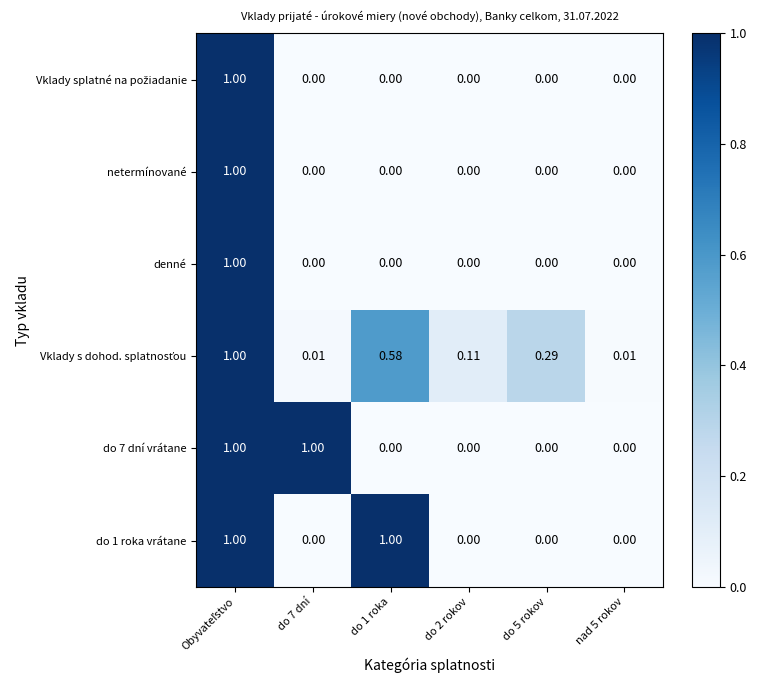

Is the value of do 7 dní vrátane at do 7 dní greater than the value of netermínované at do 7 dní?

Yes